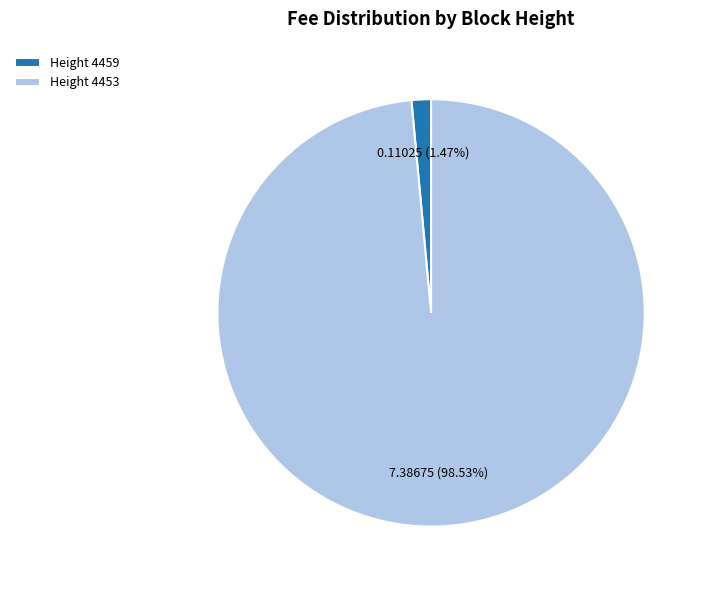

Combined, do Height 4453 and Height 4459 account for over 50%?

Yes